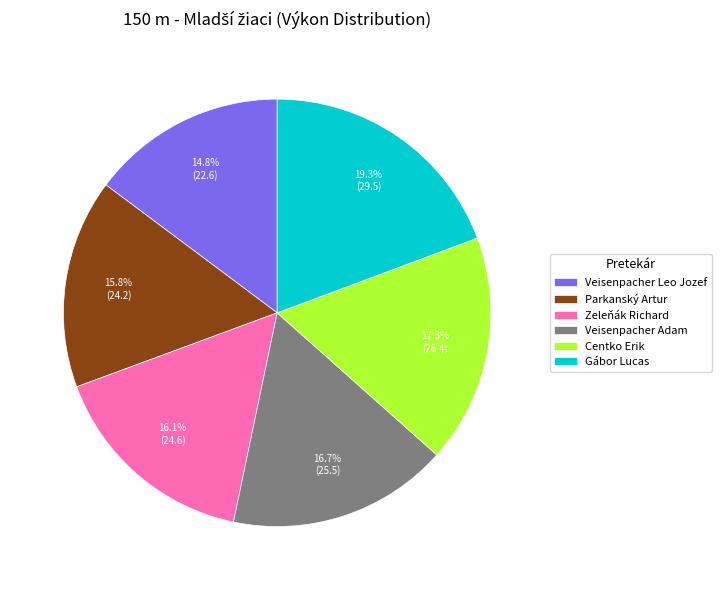

Is there any slice that represents more than half of the pie?

No